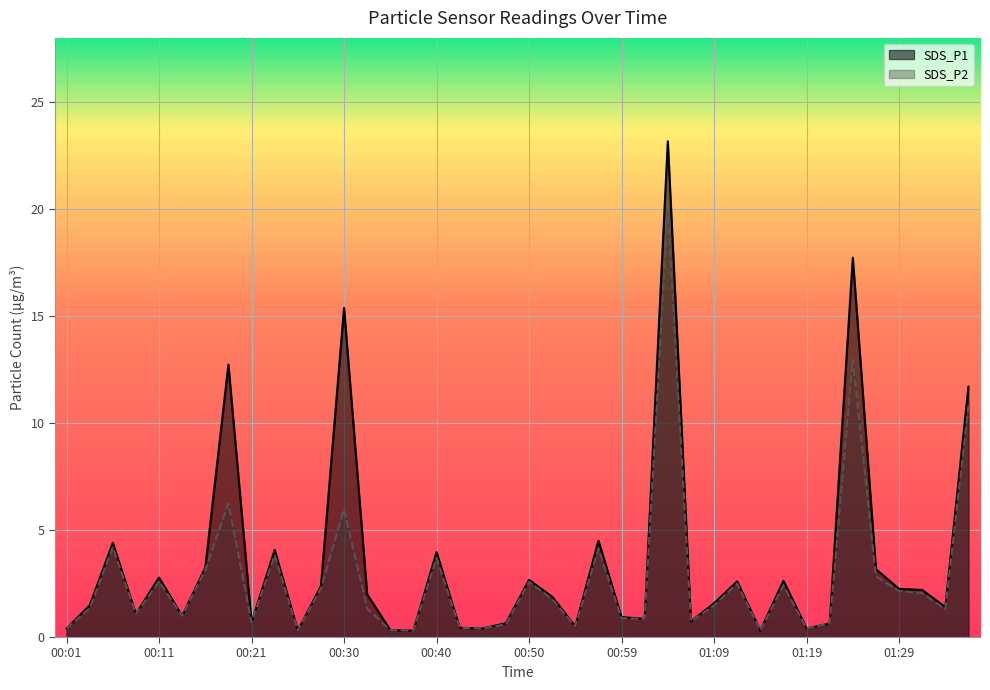

Which has a higher value, 01:14 or 01:02?

01:02